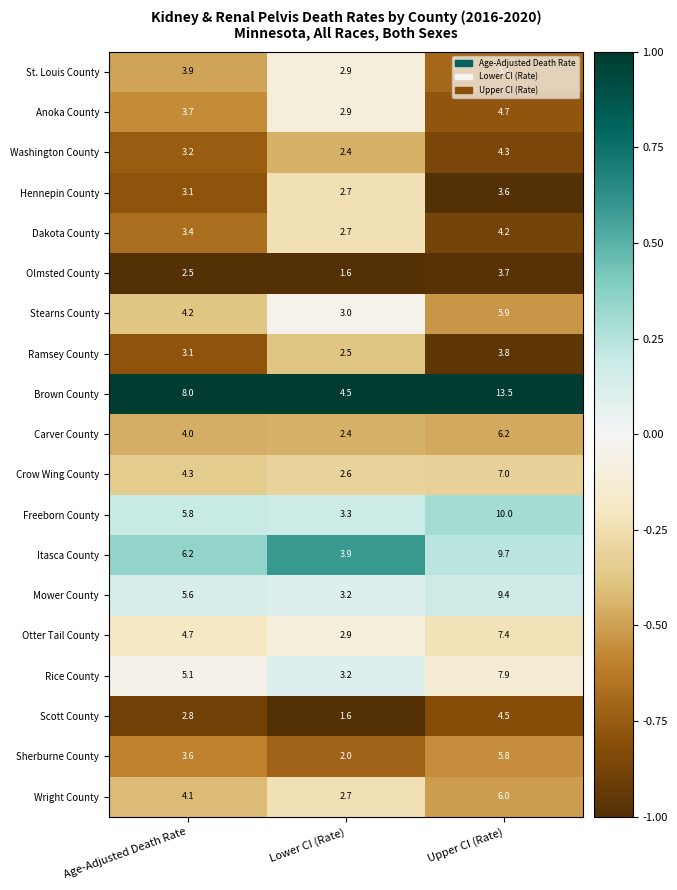

Rank the series by their maximum value, from highest to lowest.

Brown County, Freeborn County, Itasca County, Mower County, Rice County, Otter Tail County, Crow Wing County, Carver County, Wright County, Stearns County, Sherburne County, St. Louis County, Anoka County, Scott County, Washington County, Dakota County, Ramsey County, Olmsted County, Hennepin County